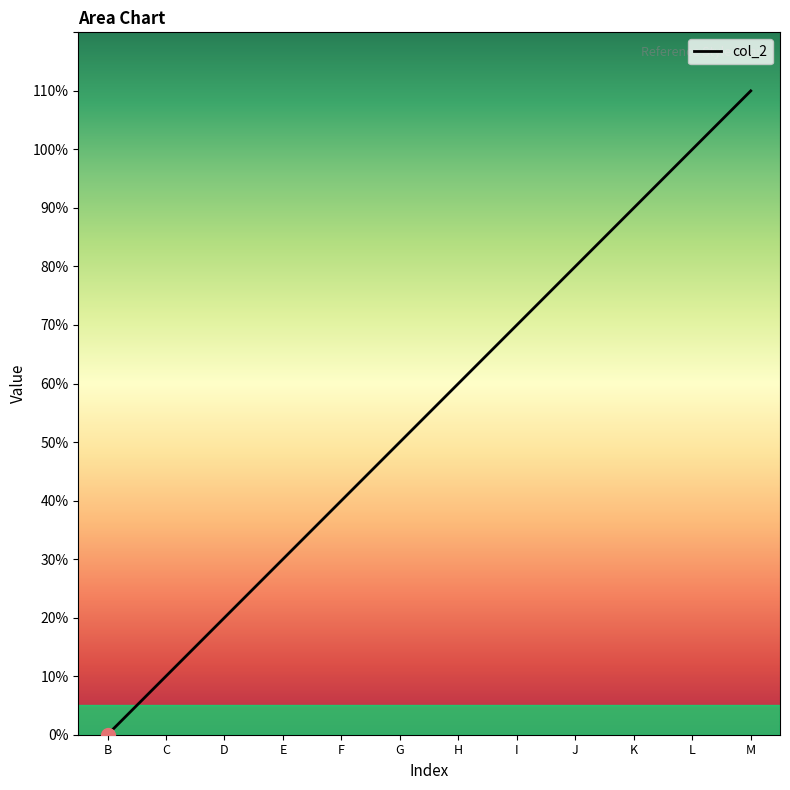

Does the chart display data point markers on the line(s)?

No